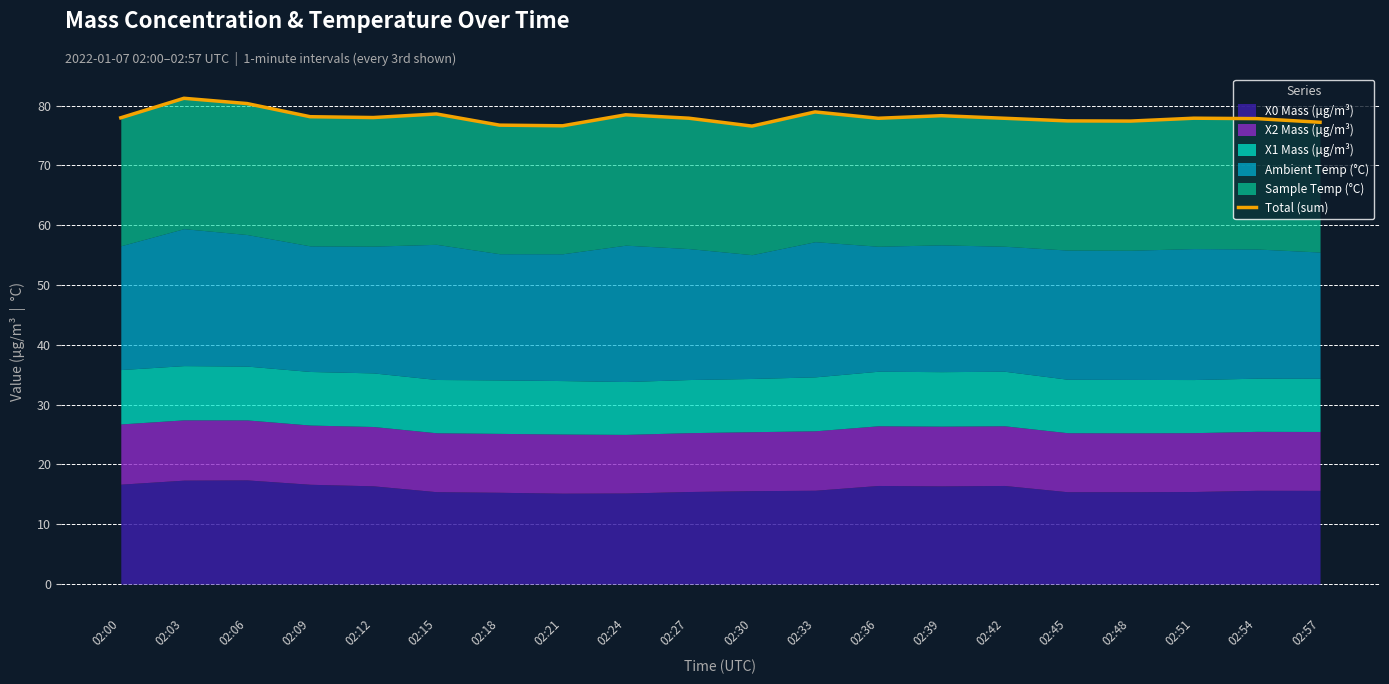

List the labels in order of value, smallest first.

02:30, 02:21, 02:18, 02:57, 02:48, 02:45, 02:54, 02:36, 02:42, 02:27, 02:51, 02:00, 02:12, 02:09, 02:39, 02:24, 02:15, 02:33, 02:06, 02:03